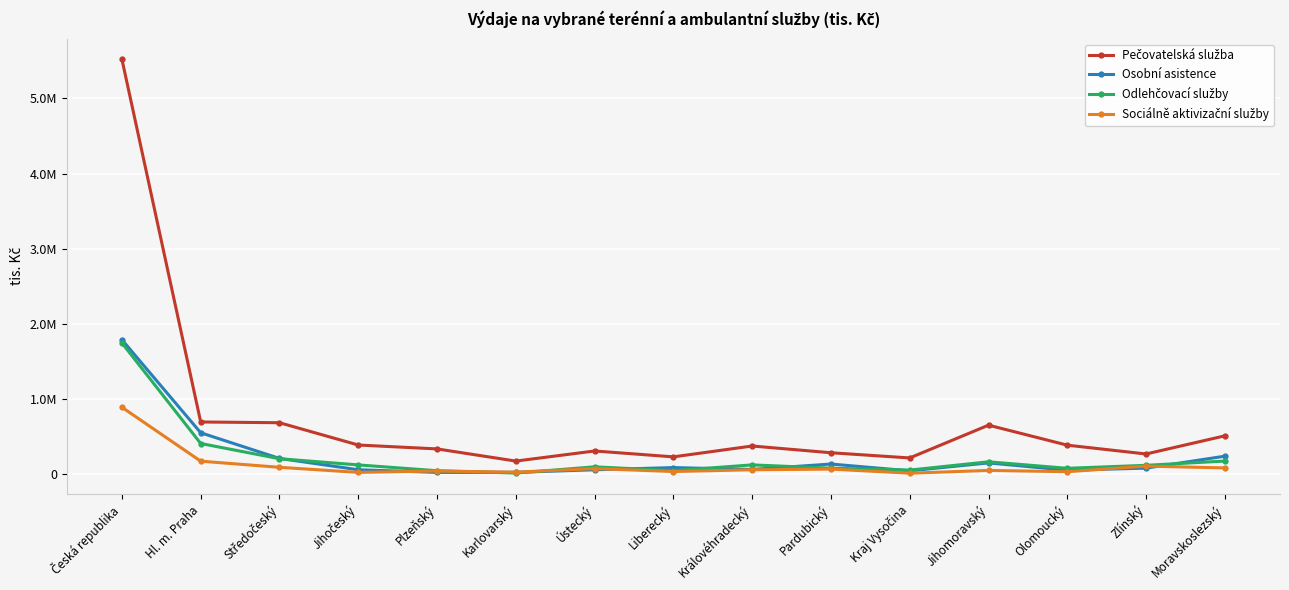

The Osobní asistence series shows 64035 at Královéhradecký. True or false?

True